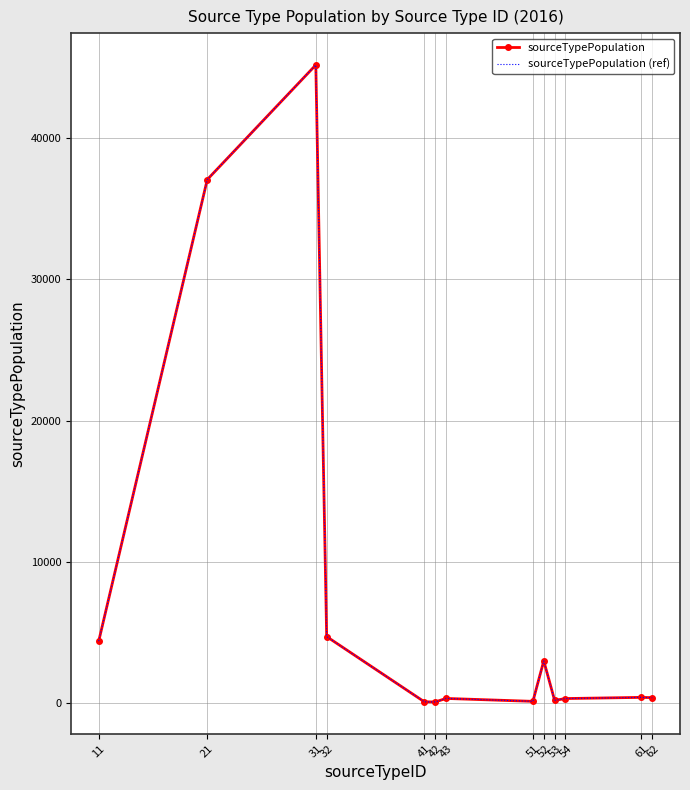

True or false: sourceTypePopulation (ref) and sourceTypePopulation intersect in this chart.

False